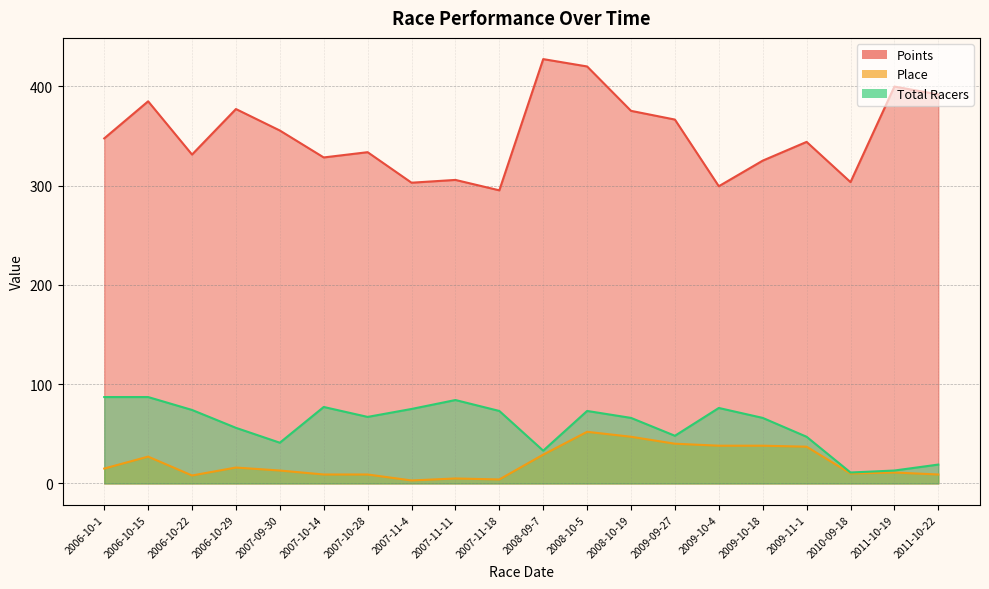

Is it true that Place equals 9.0 at 2011-10-22?

True